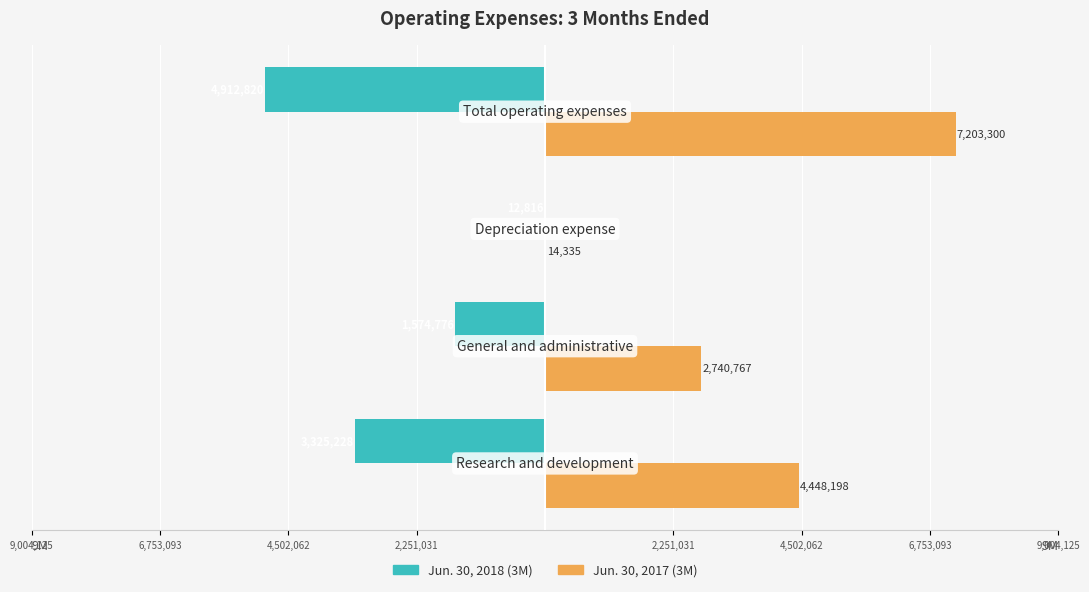

What is the average value of the Jun. 30, 2018 (3M) series?

-2456410